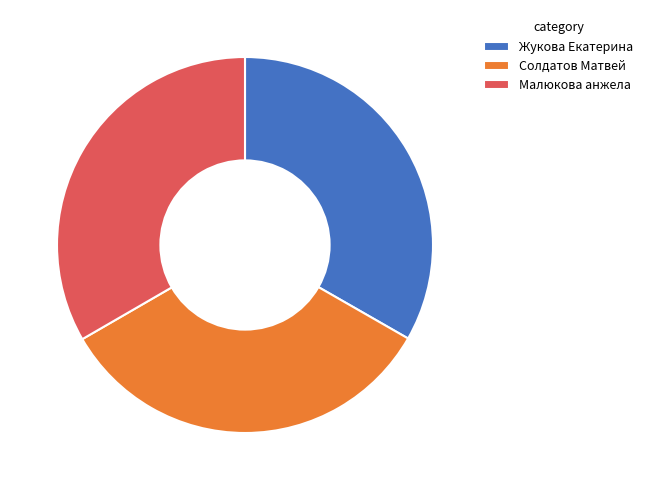

Count the number of slices in the pie.

3